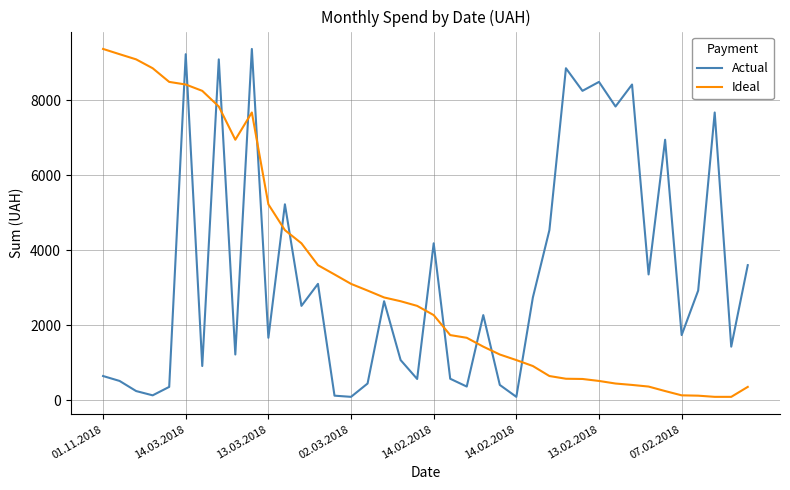

What is the maximum value for Actual?

9373.9